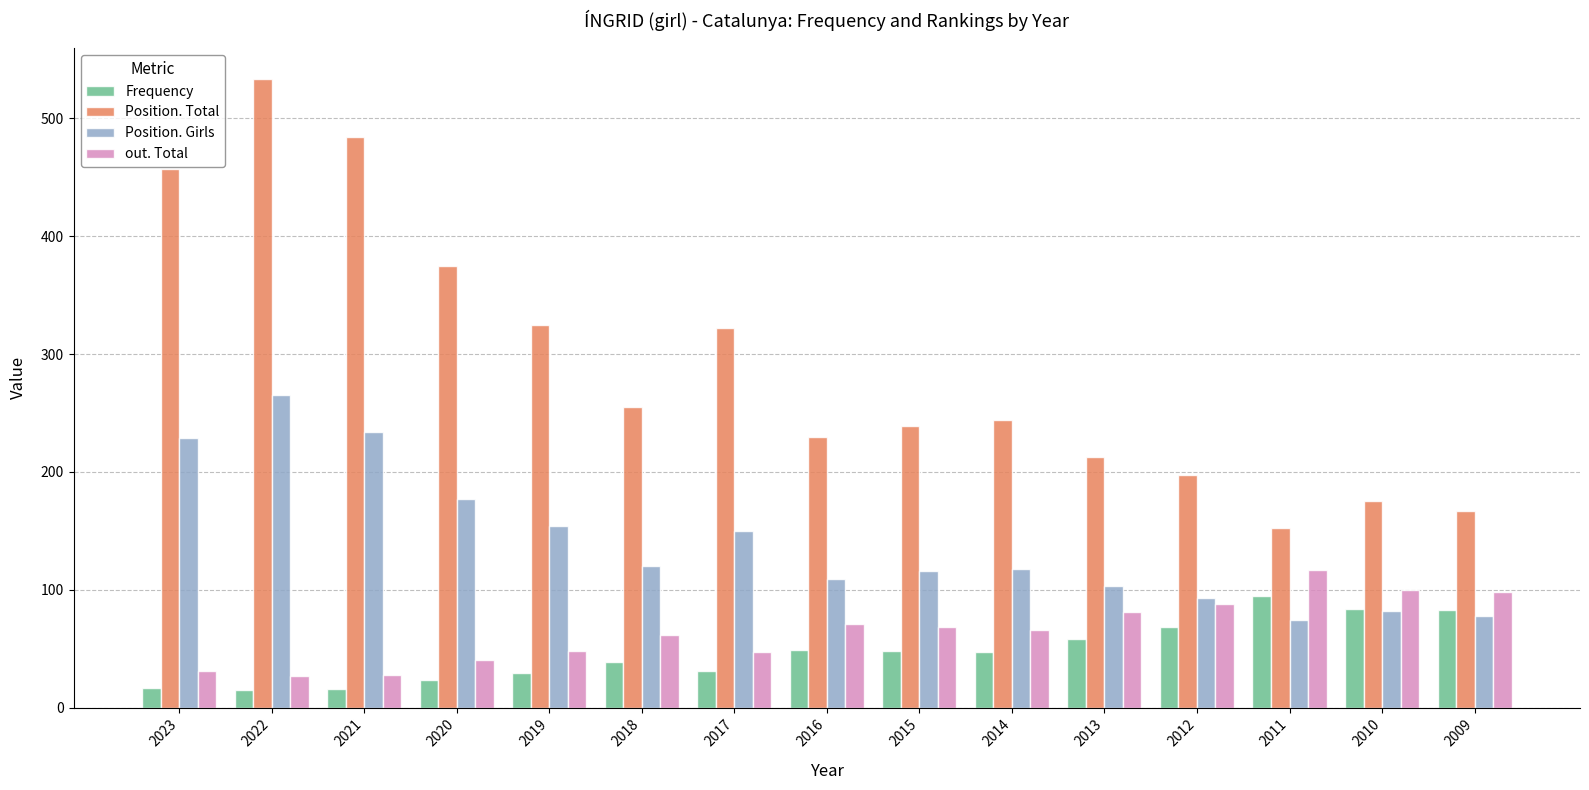

How many data points does each series have?

15